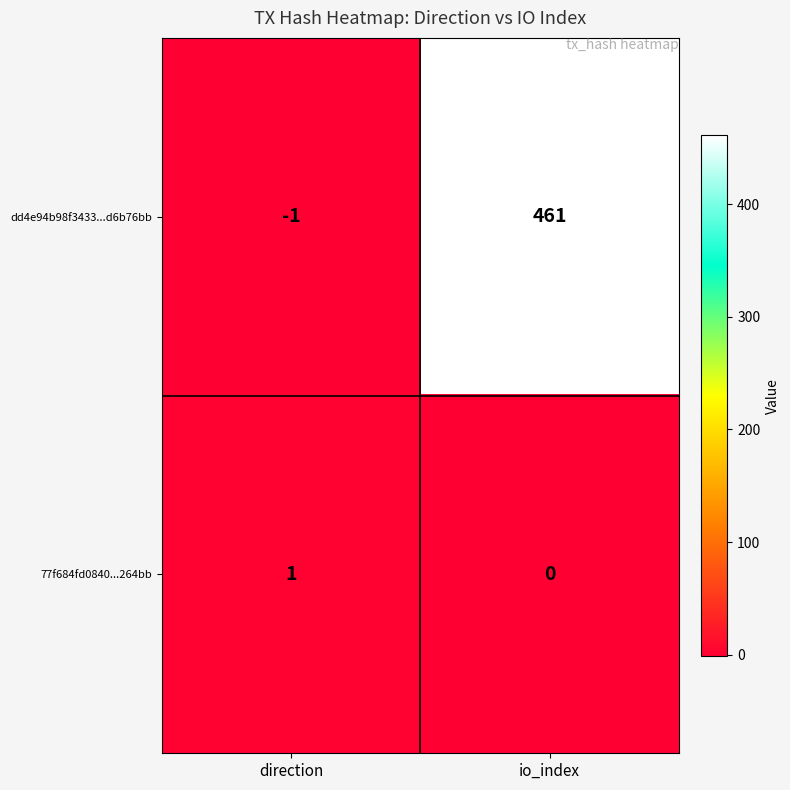

True or false: dd4e94b98f3433...d6b76bb has a value of 461 at io_index.

True